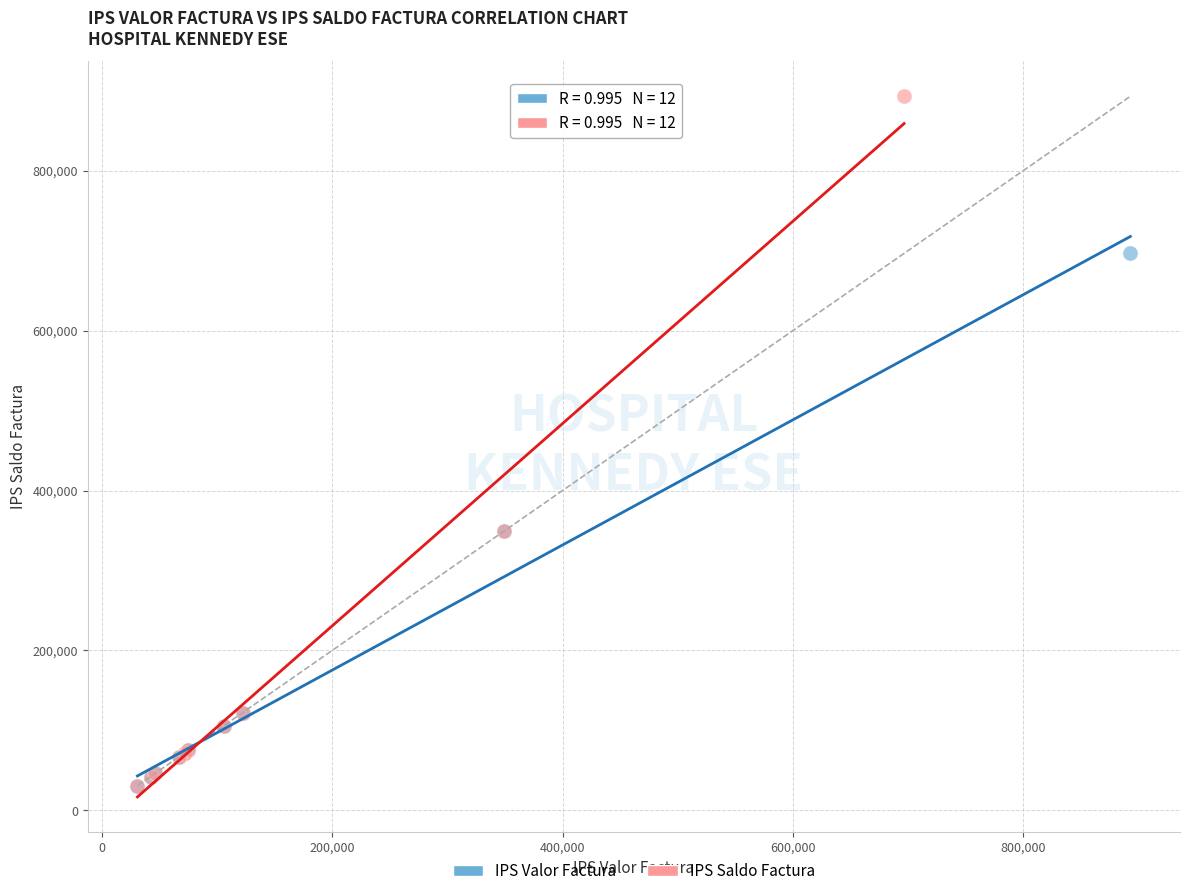

Which series reaches the maximum Y coordinate?

IPS Saldo Factura